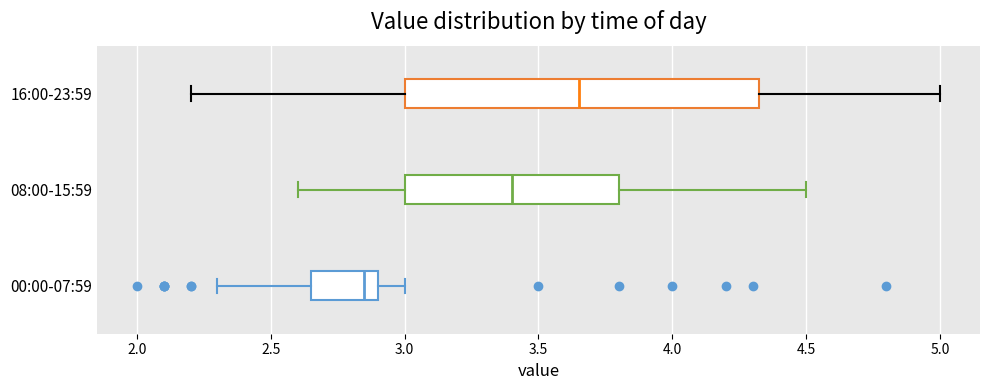

Which box has the furthest to the right median line?

16:00-23:59